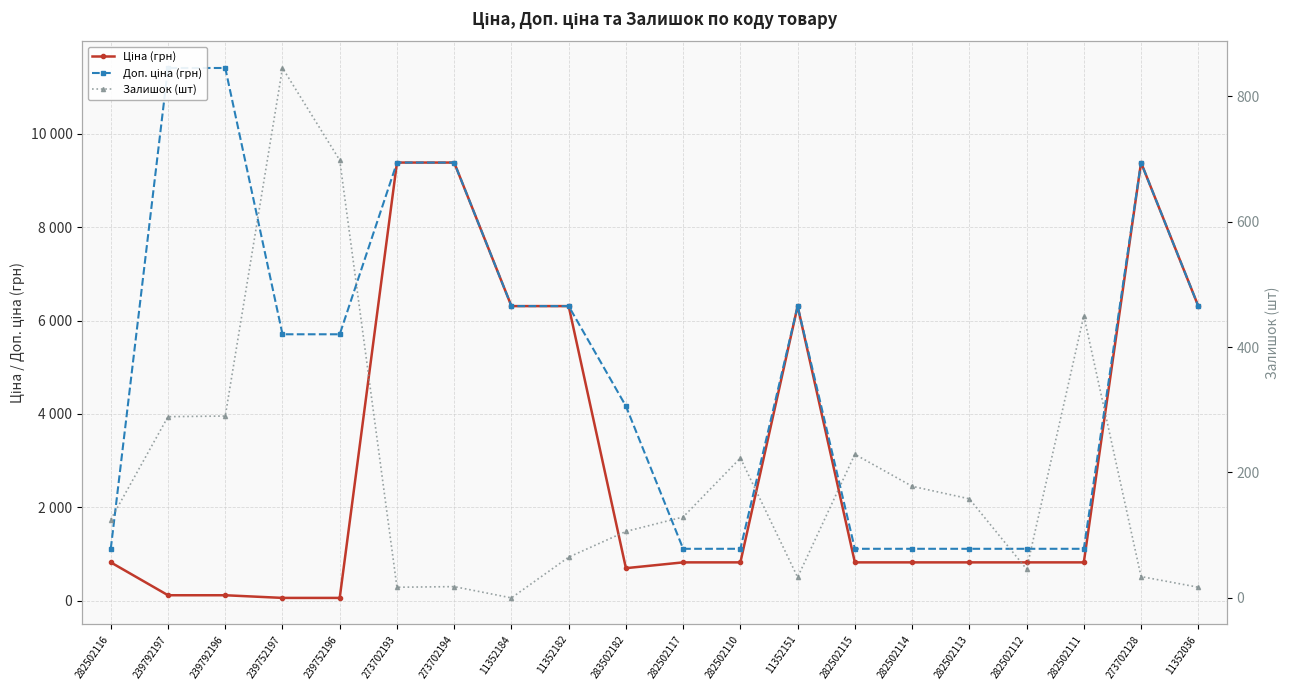

How many categories are shown in the chart?

20